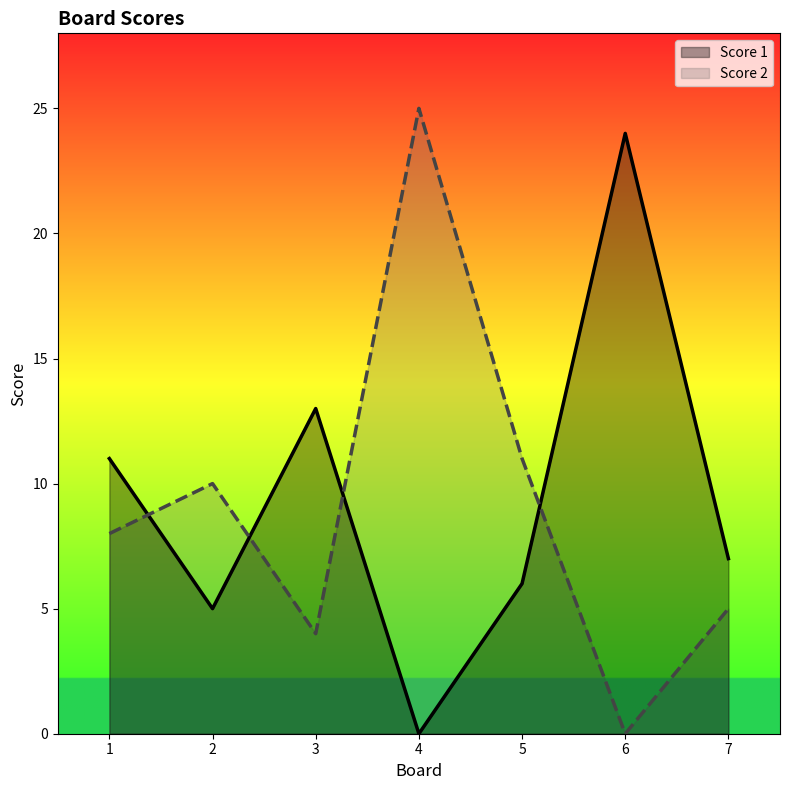

What is the difference between the Score 2 values at 2 and 6?

10